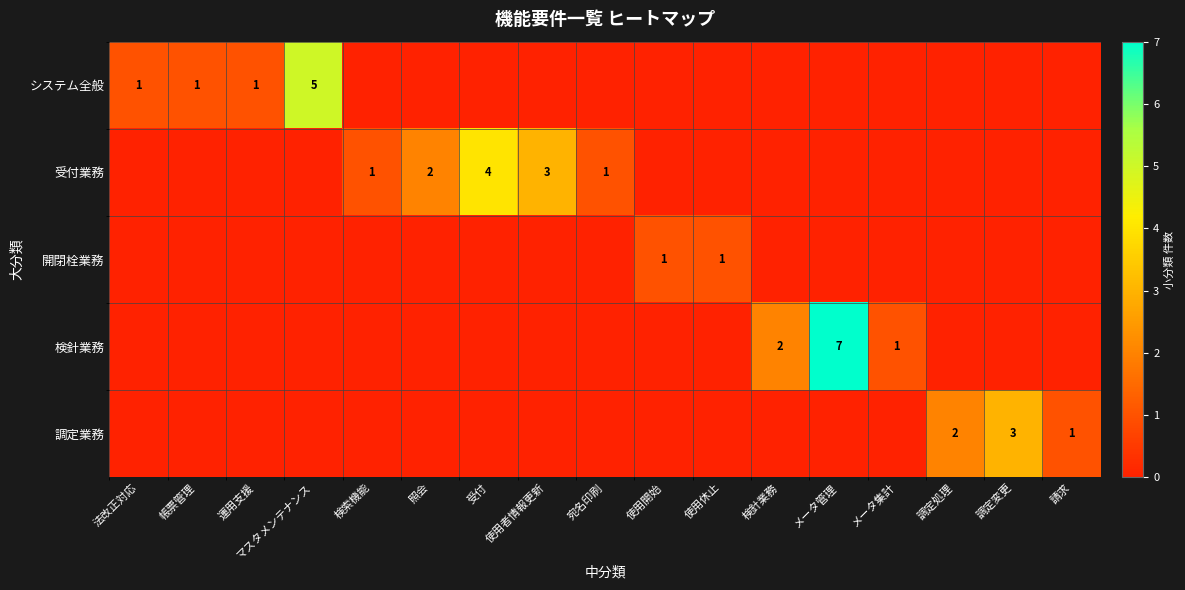

True or false: 受付業務 has a value of 1 at 検索機能.

True